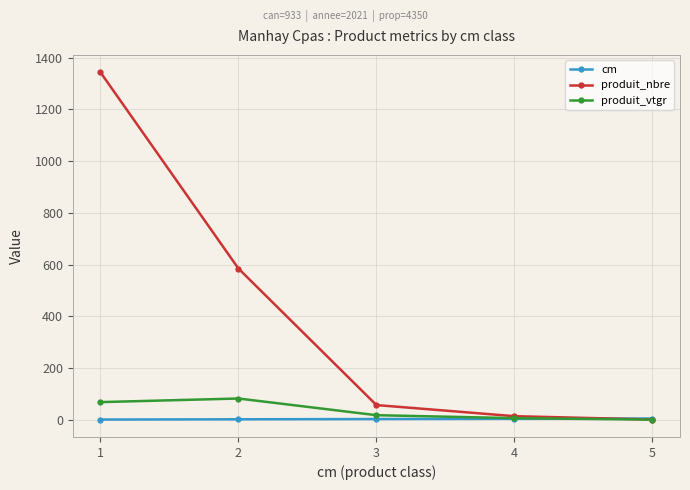

What is the average value of the produit_nbre series?

400.2